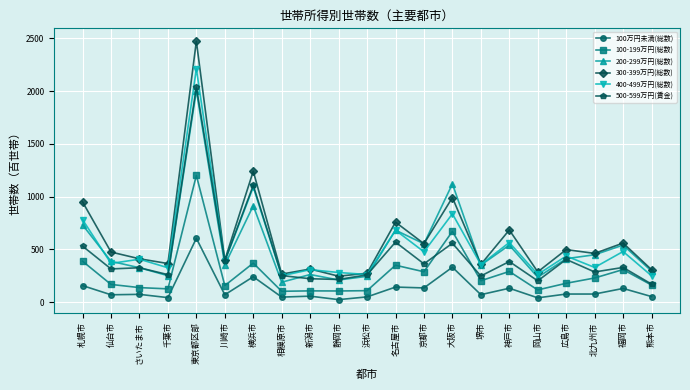

What is the sum of all 200-299万円(総数) values?

11074